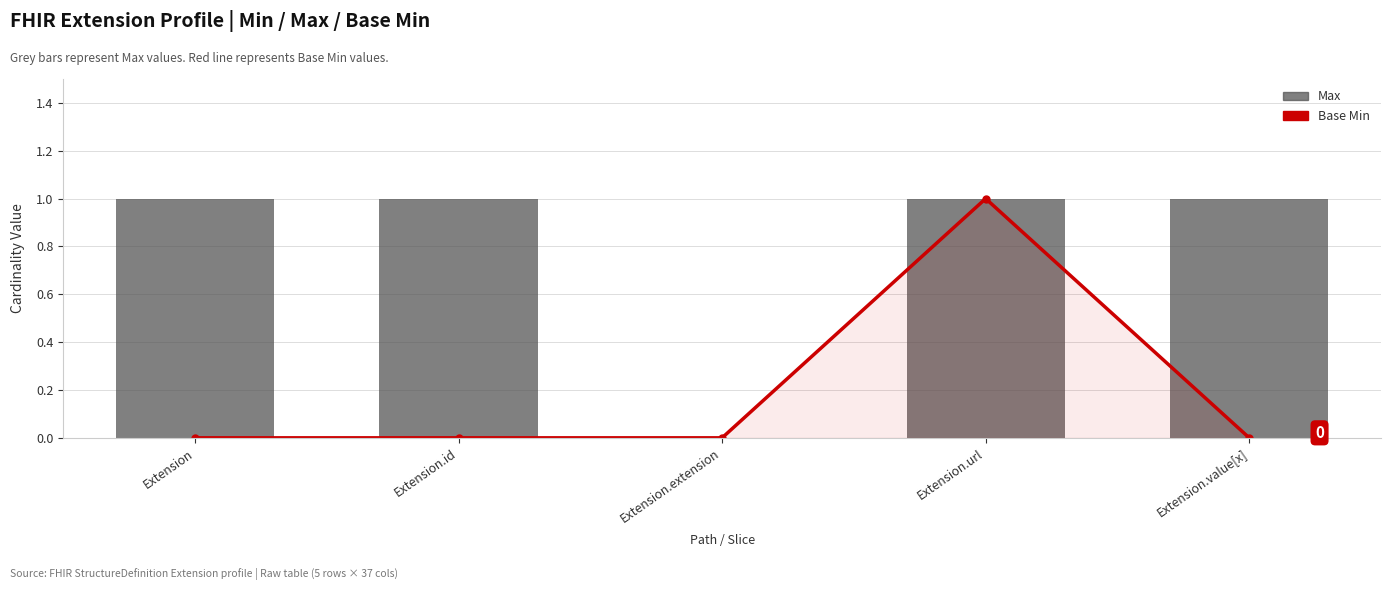

At Extension.value[x], list the series in order from largest to smallest.

Max, Base Min